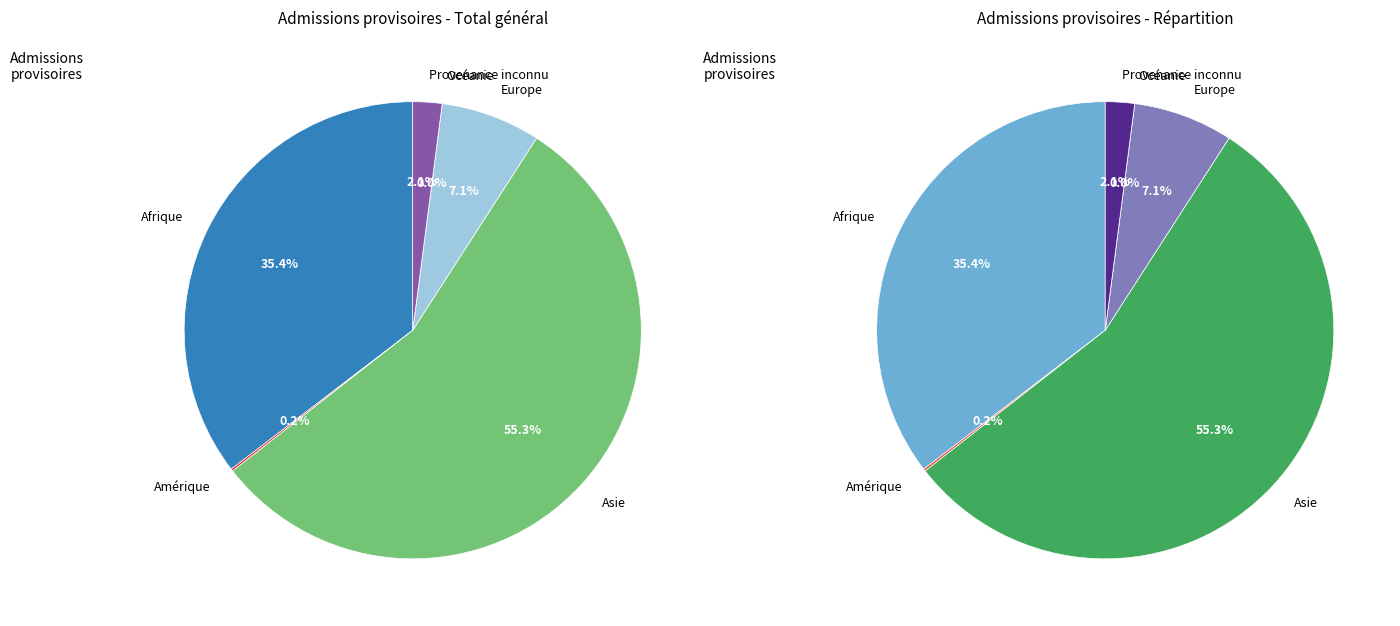

Rank the categories by value from lowest to highest.

Océanie, Amérique, Provenance inconnu, Europe, Afrique, Asie